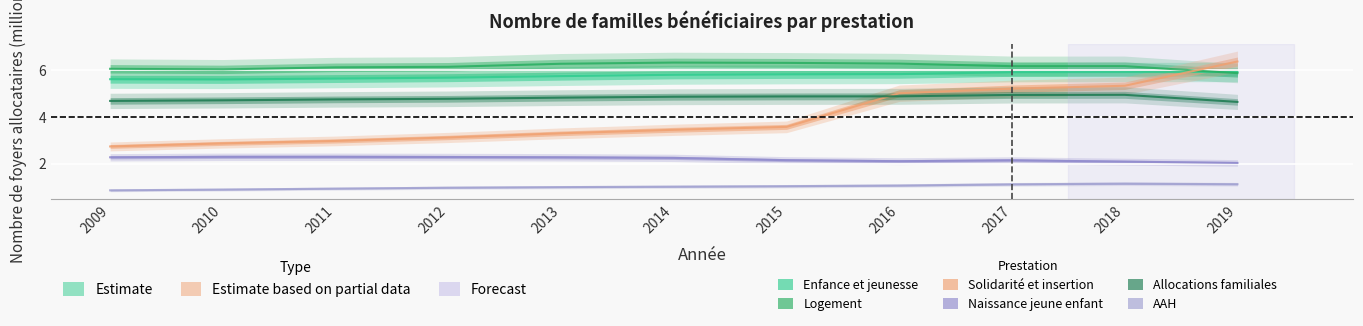

Which category has the lowest value in the Logement series?

2019